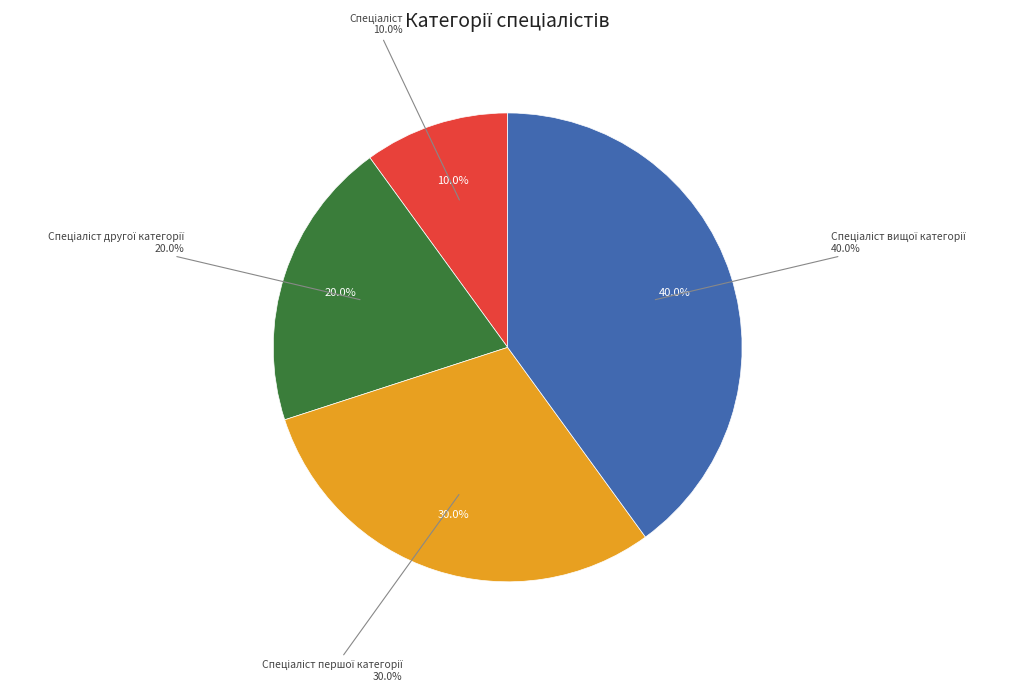

What percentage do Спеціаліст вищої категорії and Спеціаліст together represent?

50.0%